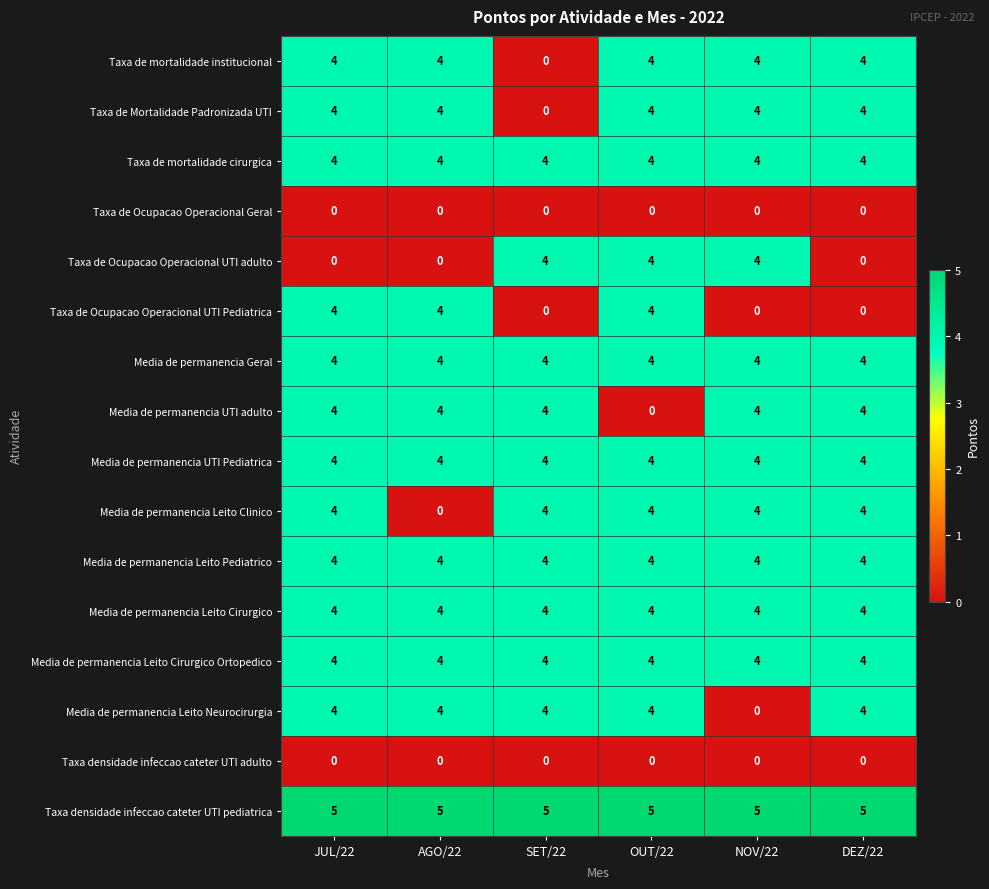

Count the Media de permanencia UTI adulto values in the range 4 to 5.

5